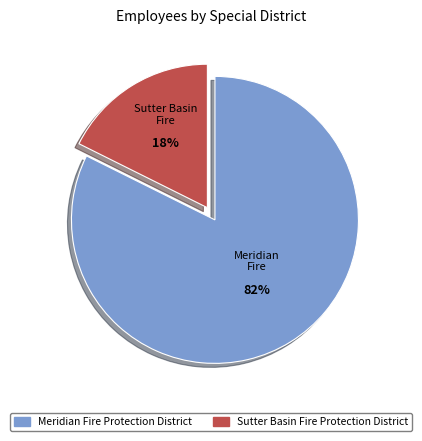

Do Meridian Fire Protection District and Sutter Basin Fire Protection District together represent more than half of the pie?

Yes